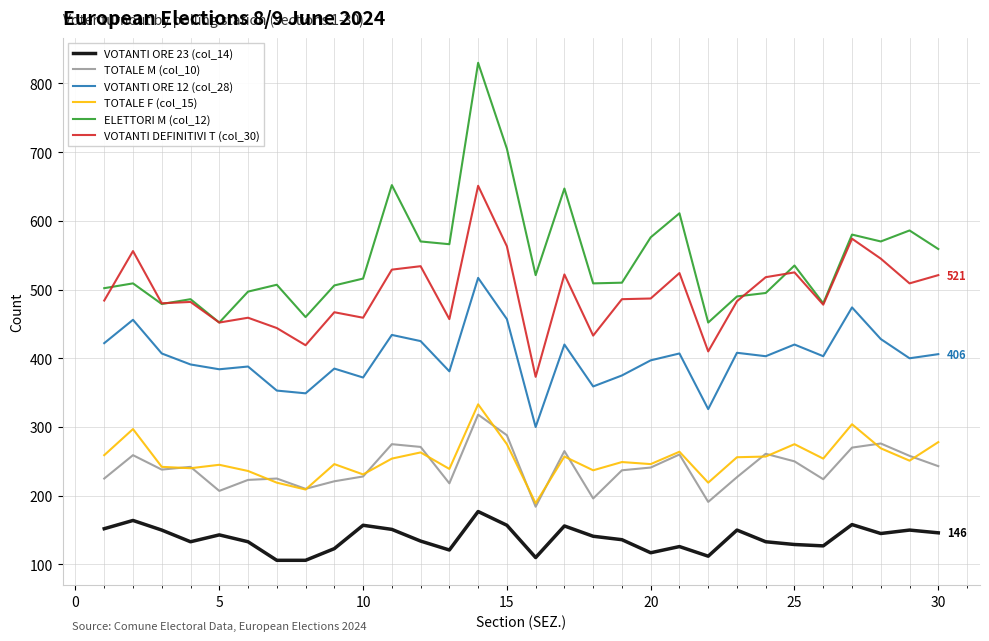

Which series has the largest range (max minus min)?

ELETTORI M (col_12)